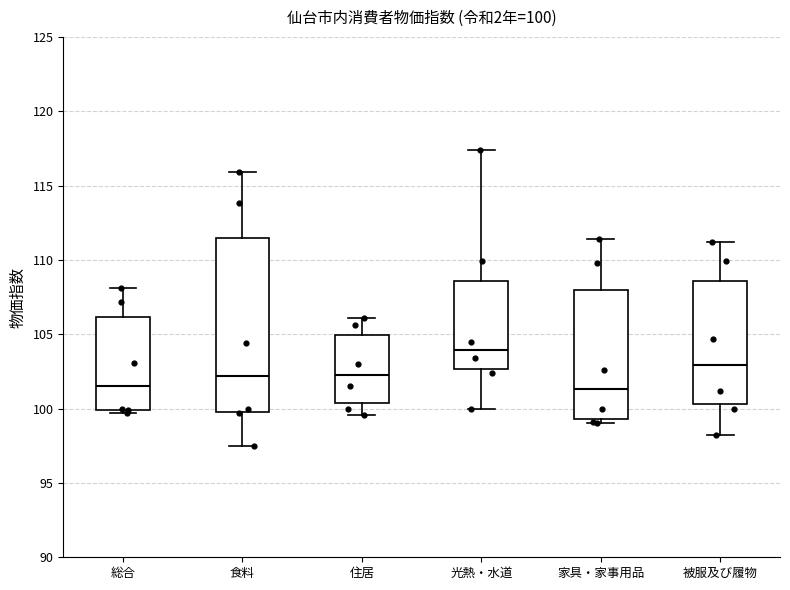

Which box is the tallest, from its lower edge to its upper edge?

食料